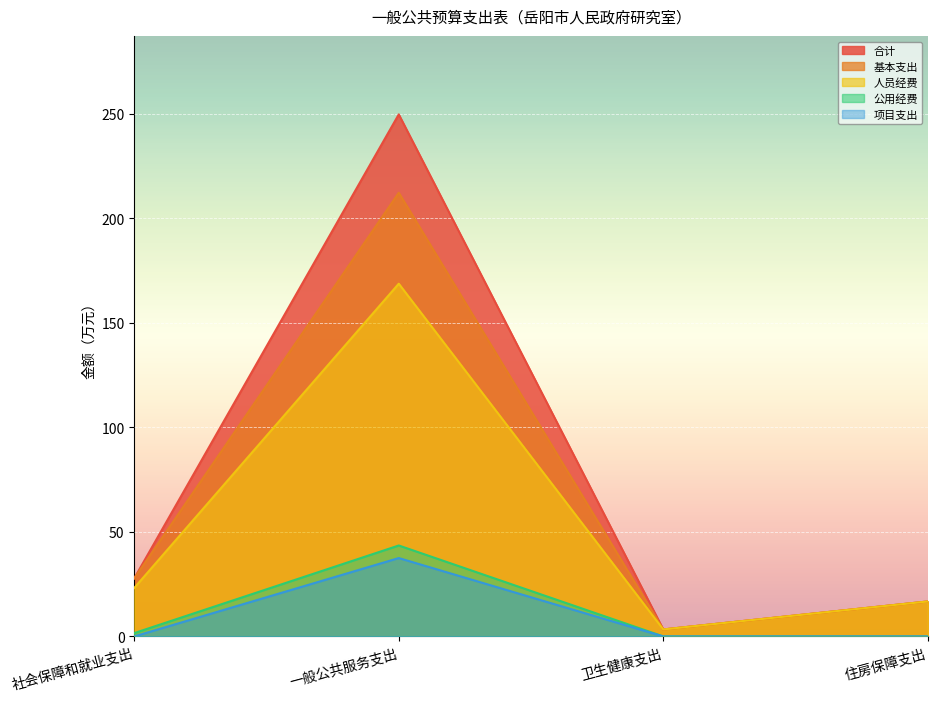

Reading left to right, list all the values displayed in this chart.

合计: 社会保障和就业支出=27.8	一般公共服务支出=249.8	卫生健康支出=3.3	住房保障支出=16.7
基本支出: 社会保障和就业支出=27.8	一般公共服务支出=212.3	卫生健康支出=3.3	住房保障支出=16.7
人员经费: 社会保障和就业支出=23.2	一般公共服务支出=168.8	卫生健康支出=3.3	住房保障支出=16.7
公用经费: 社会保障和就业支出=1.6	一般公共服务支出=43.5	卫生健康支出=0.0	住房保障支出=0.0
项目支出: 社会保障和就业支出=0.0	一般公共服务支出=37.5	卫生健康支出=0.0	住房保障支出=0.0